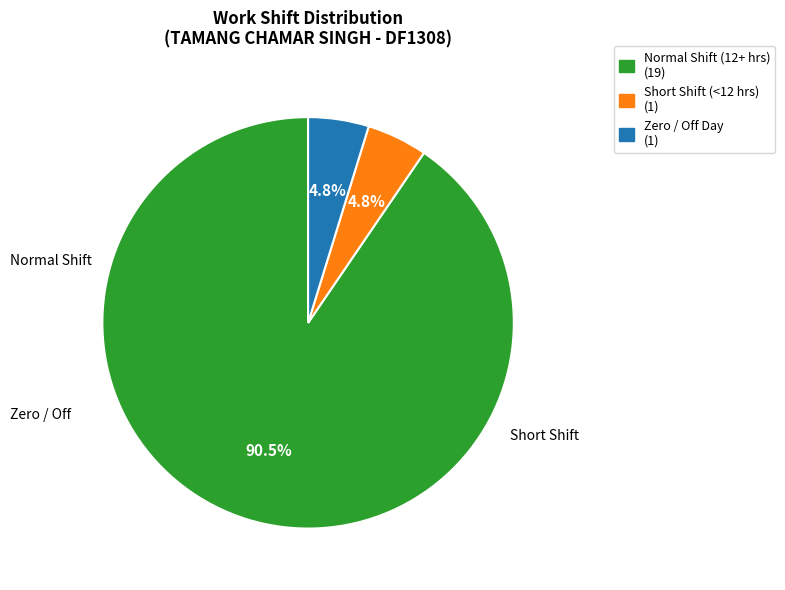

What is the majority slice?

Normal Shift (12+ hrs) (19)